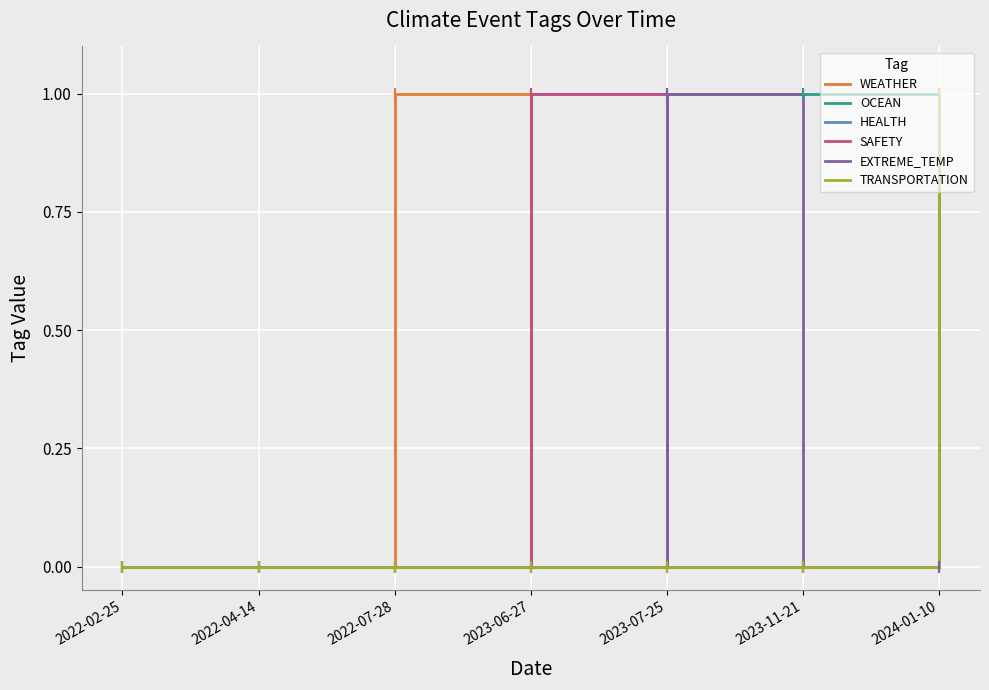

Does the chart have visible grid lines?

Yes